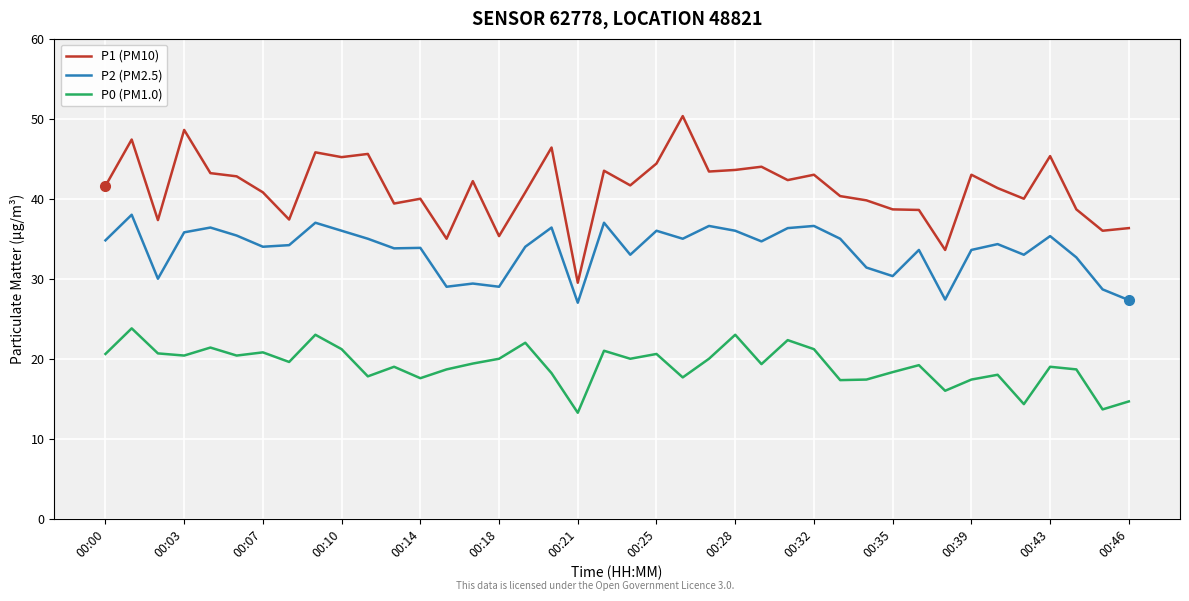

What is the greatest value displayed?

50.3